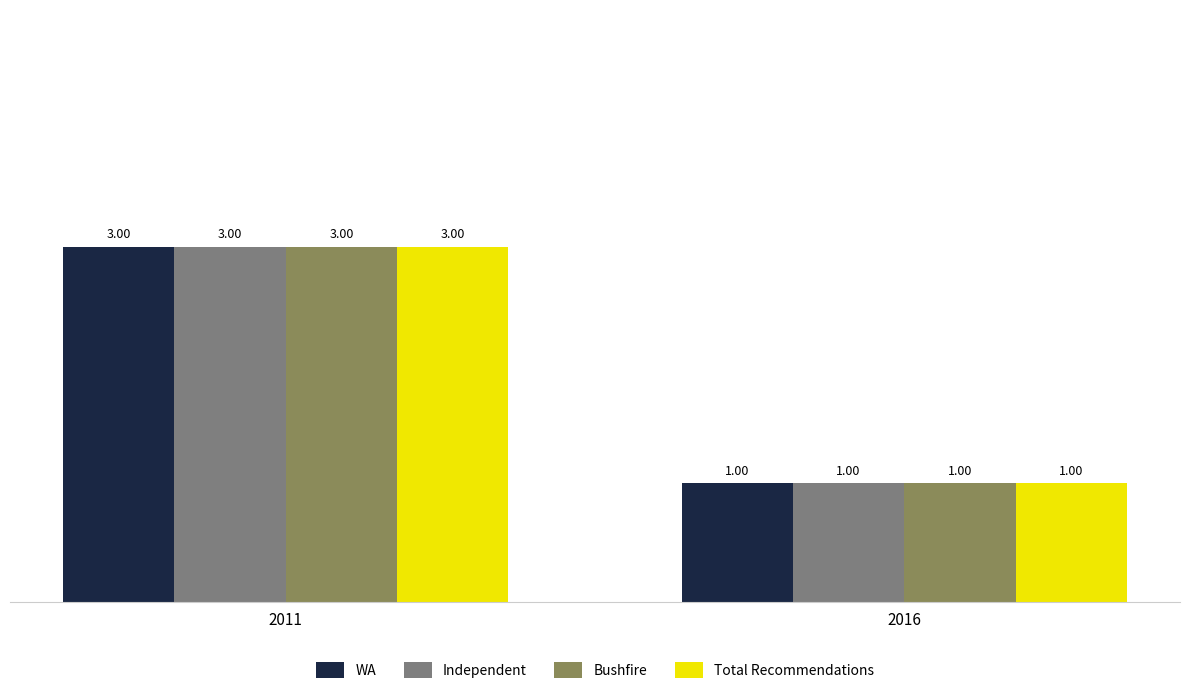

Count the Independent values in the range 1 to 3.

2